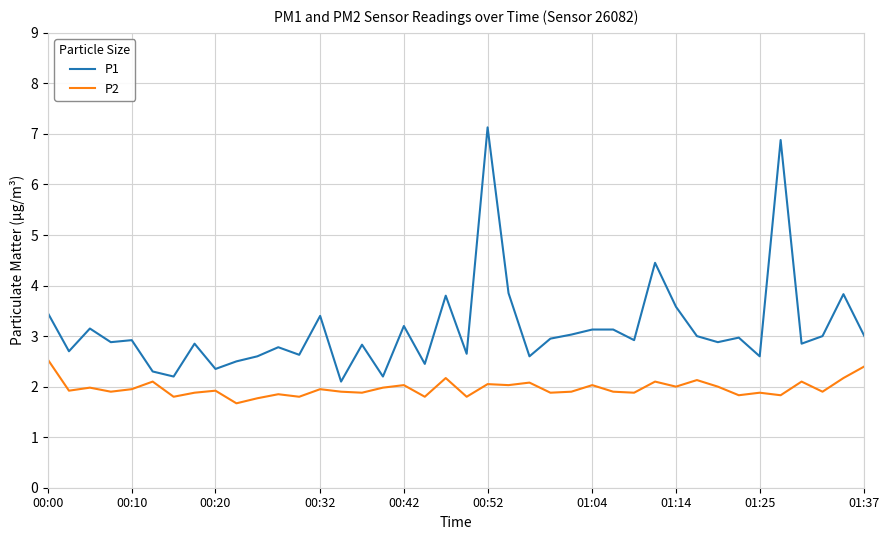

True or false: P2 and P1 intersect in this chart.

False